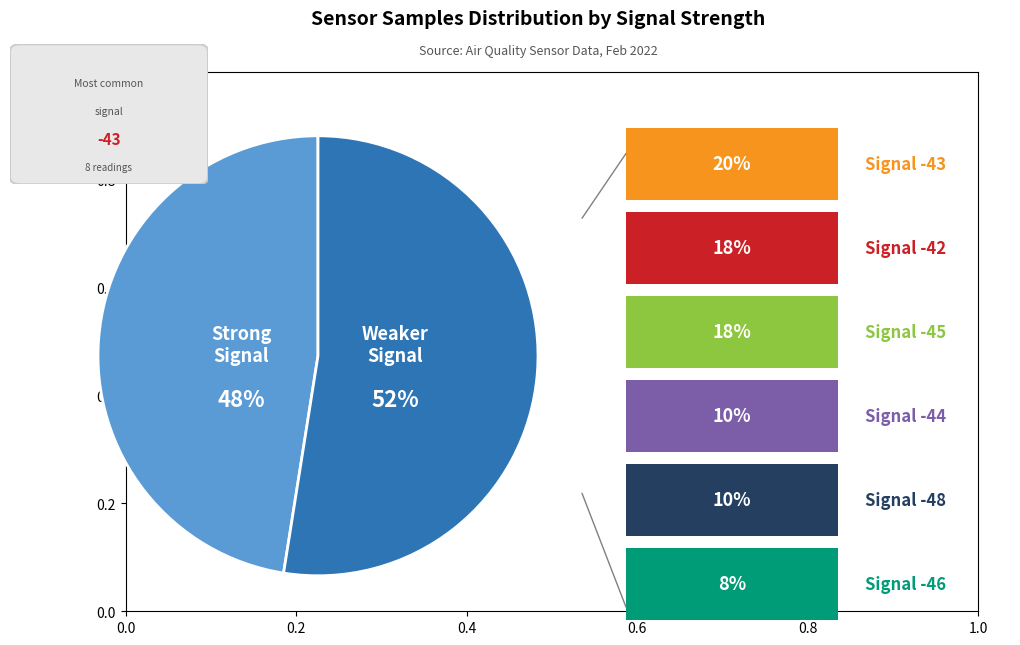

Is there any slice that represents more than half of the pie?

Yes